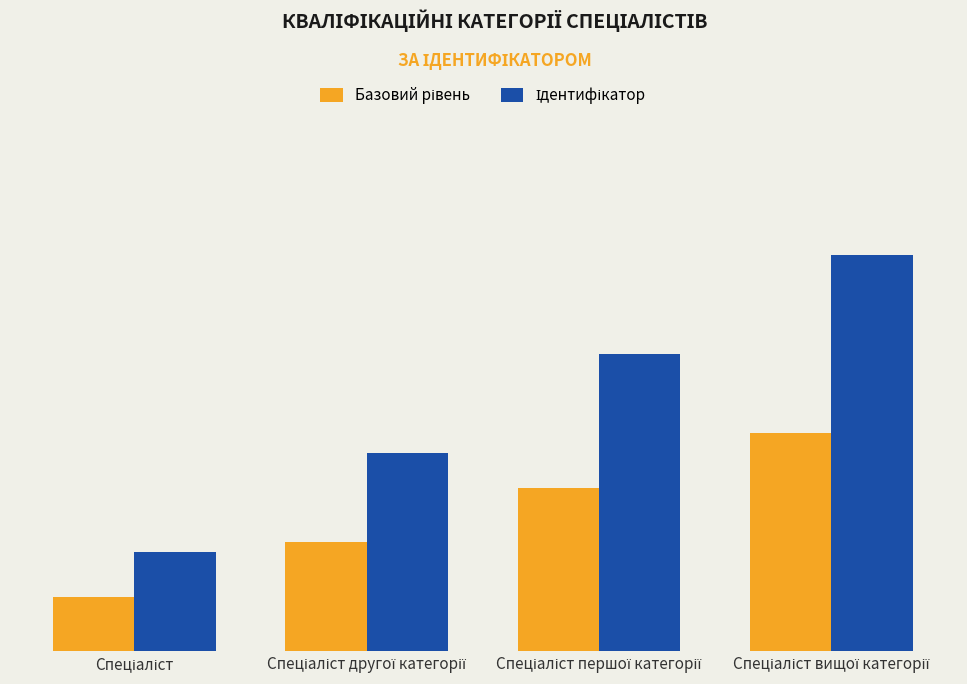

Which category has the lowest value in the Базовий рівень series?

Спеціаліст